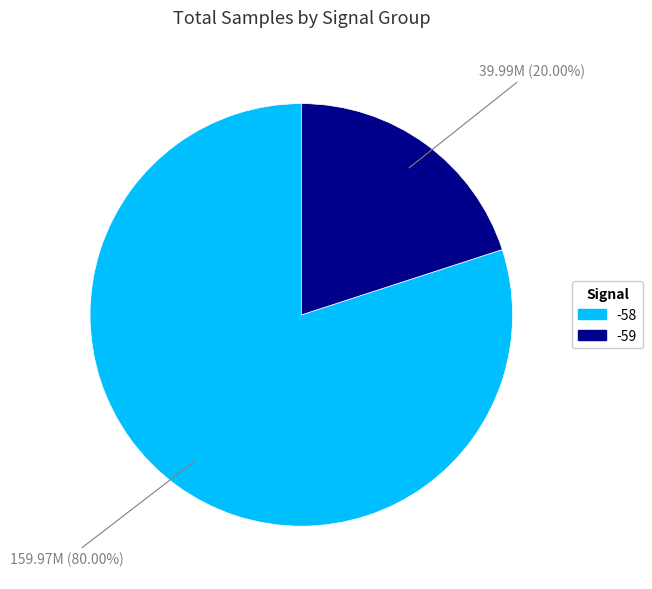

Is there a majority slice in this chart?

Yes